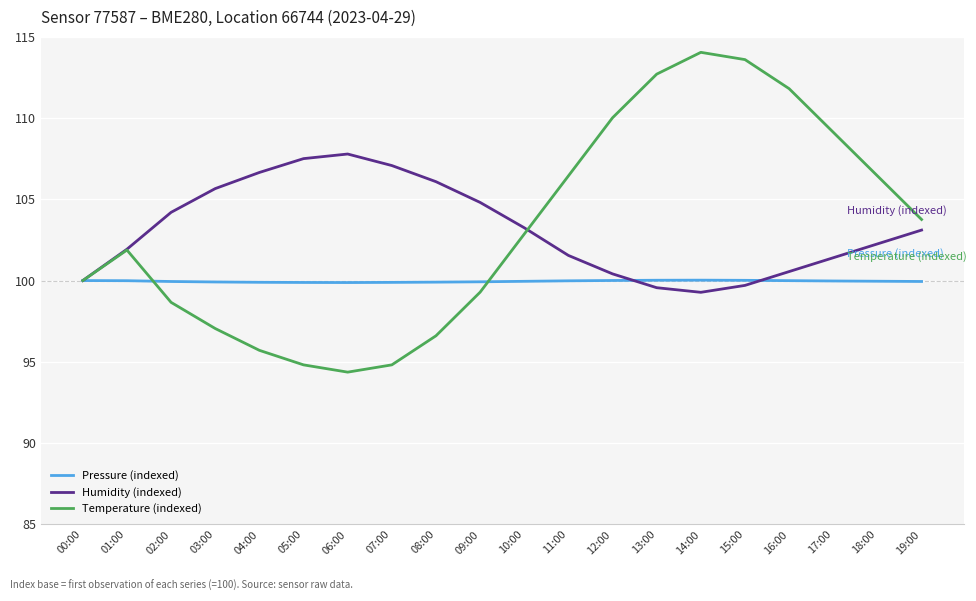

Where is Temperature (indexed) nearest to the value 104?

19:00